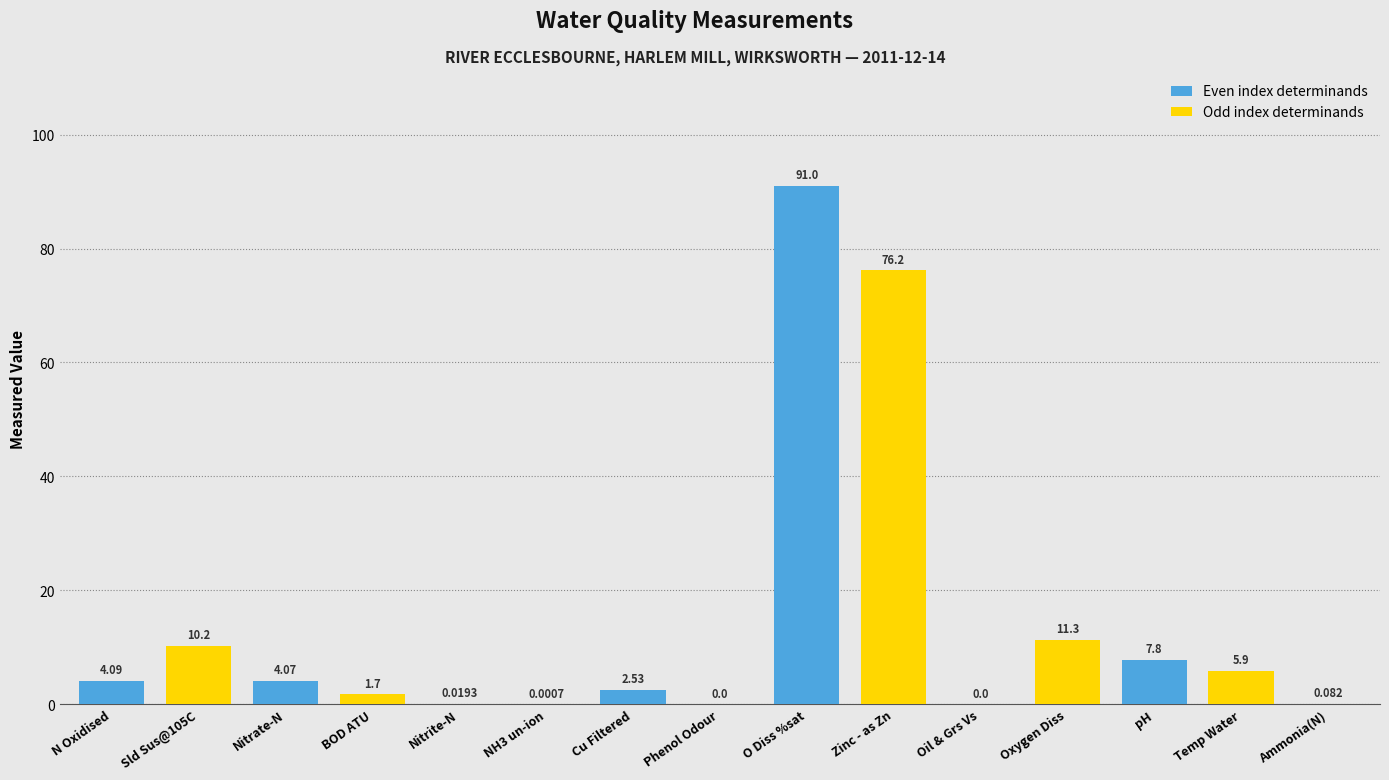

Which category has the highest value across all series?

O Diss %sat